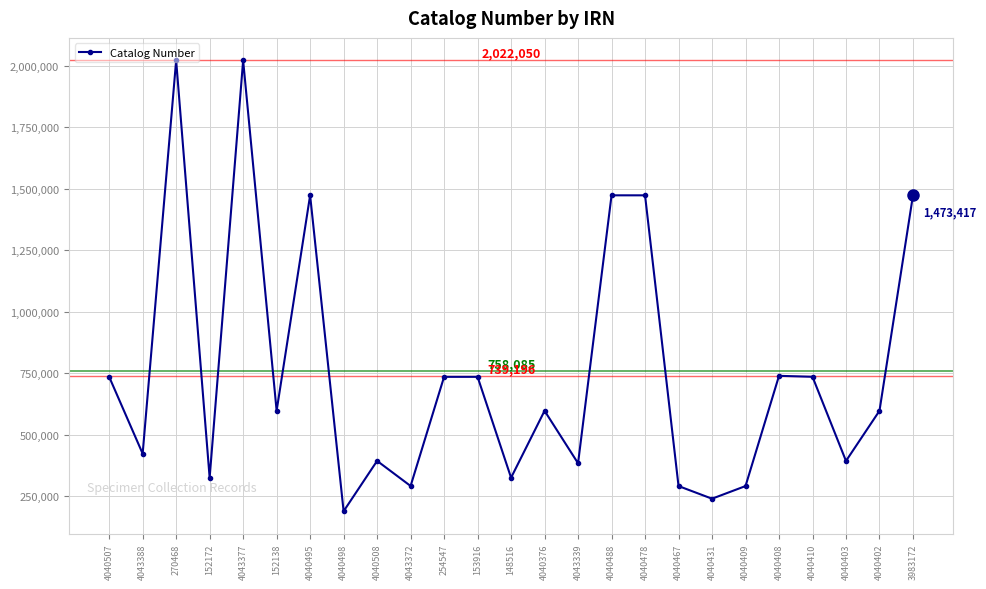

What is the ratio of the value at 4040467 to the value at 4040402?

0.5